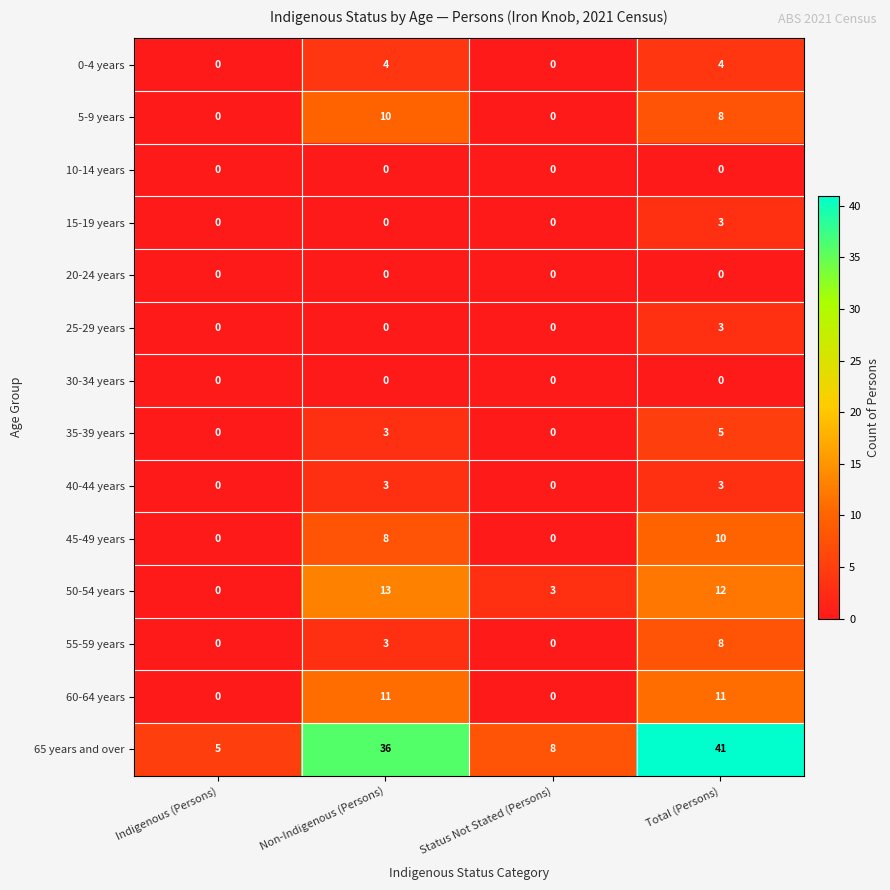

What is the maximum value shown in the chart?

41